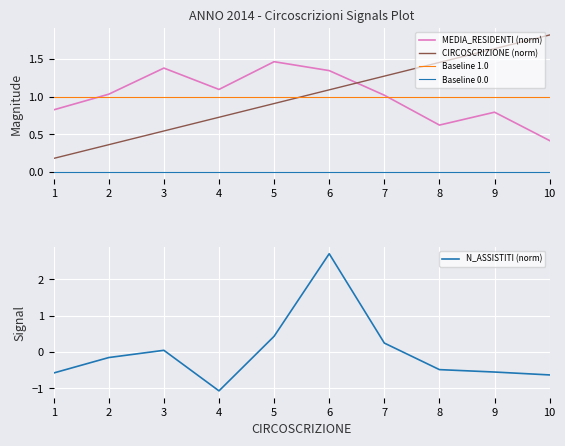

What is the sum of the CIRCOSCRIZIONE (norm) values at 2 and 10?

2.2